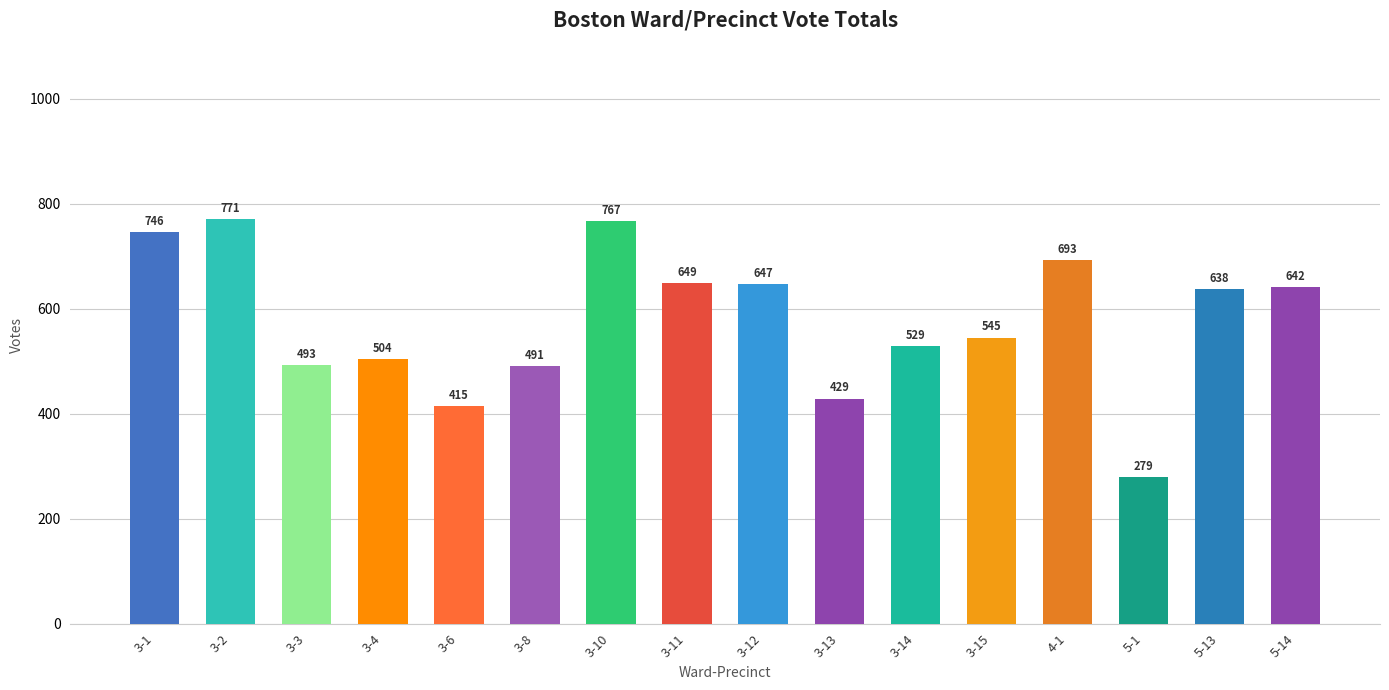

What is the change in value from 3-1 to 3-11?

-97